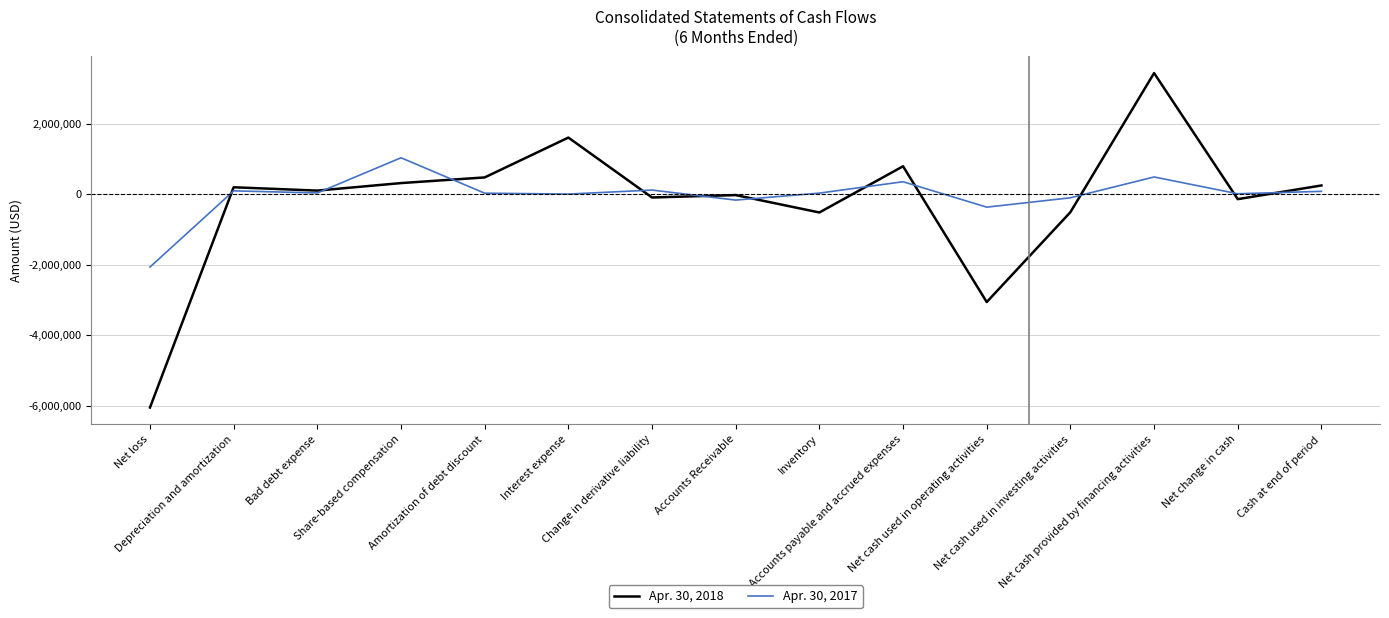

Rank the categories by Apr. 30, 2017 value from highest to lowest.

Share-based compensation, Net cash provided by financing activities, Accounts payable and accrued expenses, Change in derivative liability, Depreciation and amortization, Cash at end of period, Bad debt expense, Inventory, Amortization of debt discount, Net change in cash, Interest expense, Net cash used in investing activities, Accounts Receivable, Net cash used in operating activities, Net loss